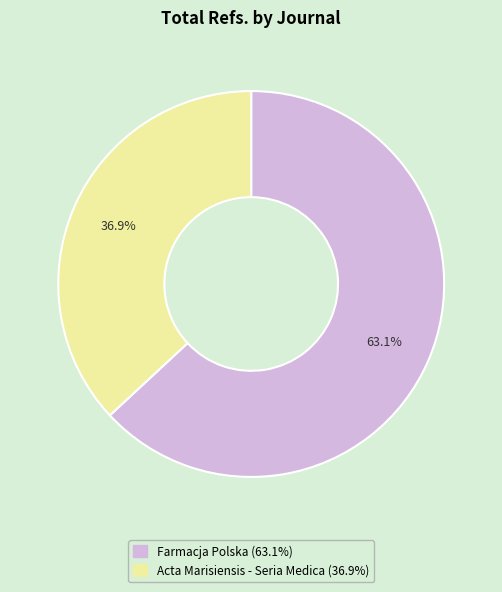

Which slice is the largest?

Farmacja Polska